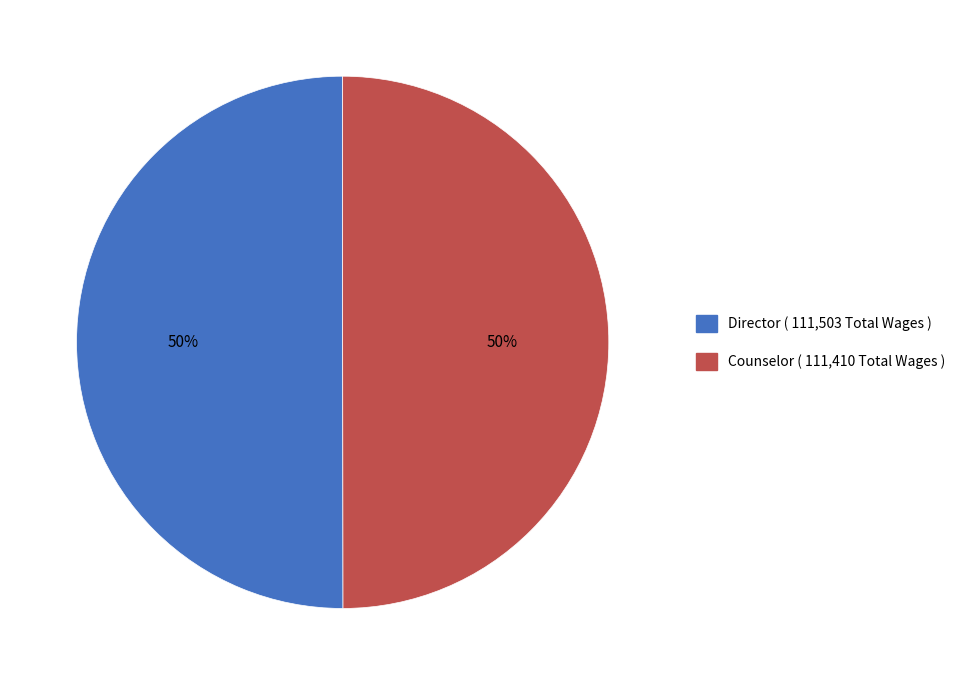

The Director slice represents 50% of the pie. True or false?

True